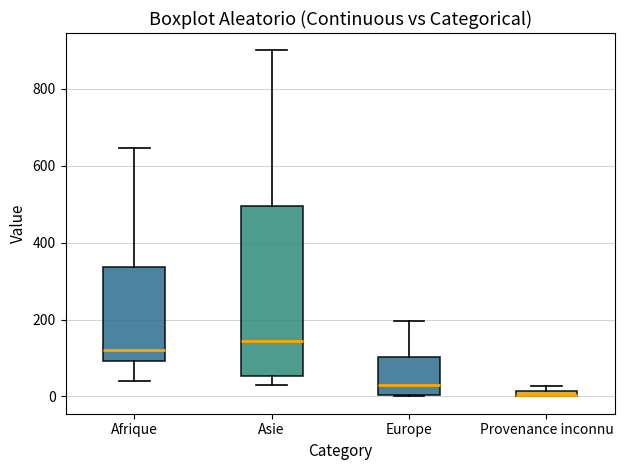

Where is the upper edge of the box for Afrique on the y-axis? The values are not printed on the chart, so give them approximately, as read against the axis.

340